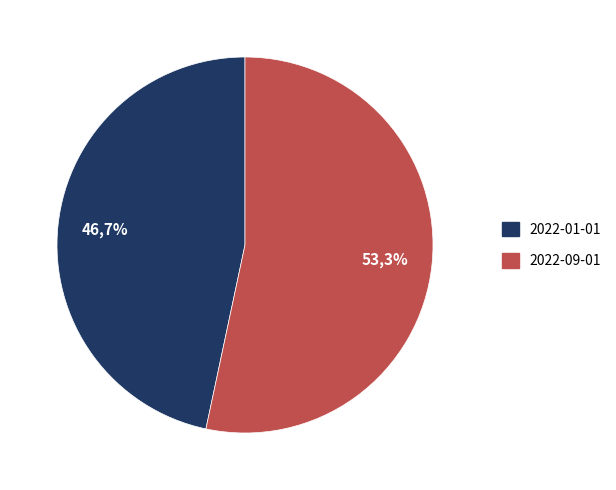

The 2022-01-01 slice represents 39% of the pie. True or false?

False